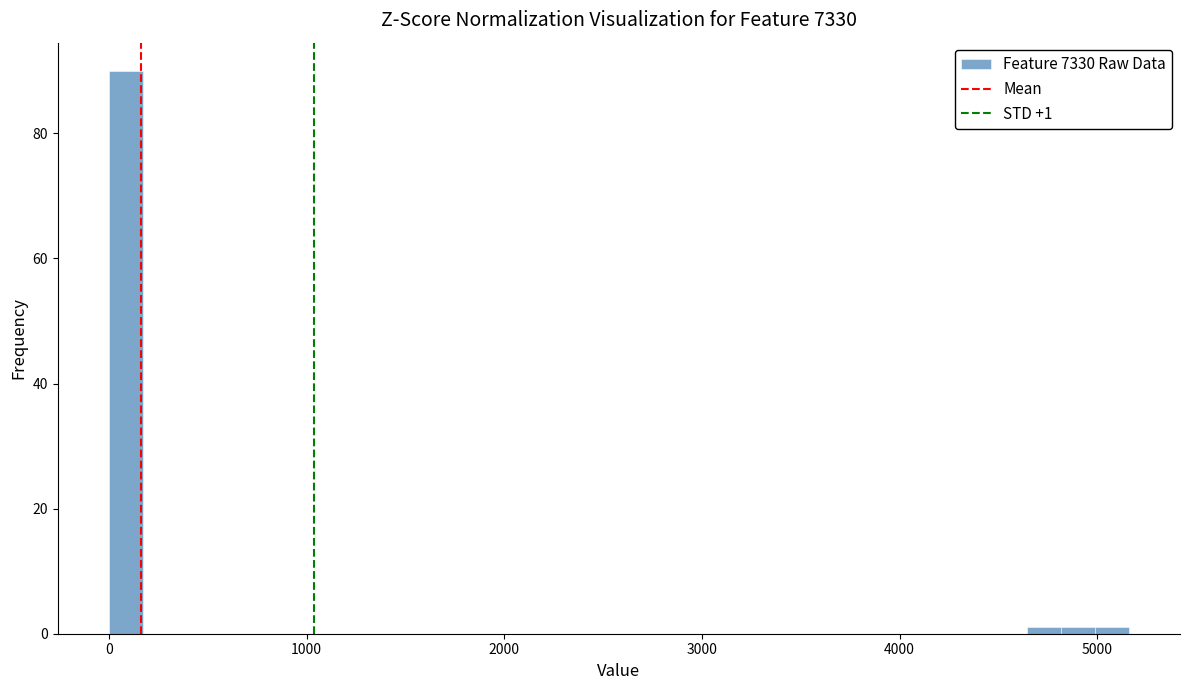

Around what value on the x-axis is the tallest bar? Give the approximate position of its centre, as read against the axis.

100